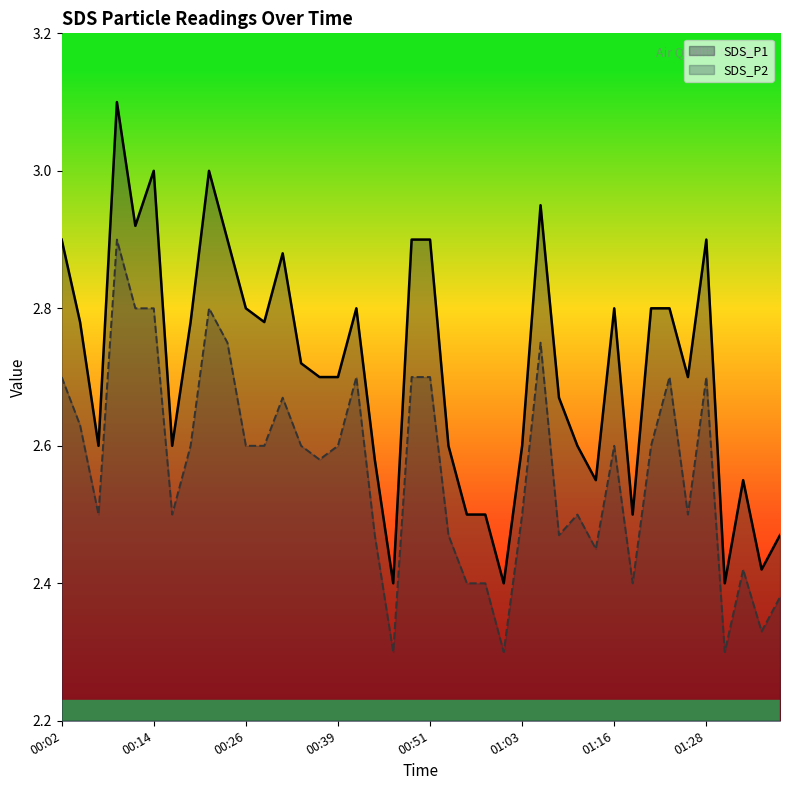

How many SDS_P2 values are between 2 and 3?

40